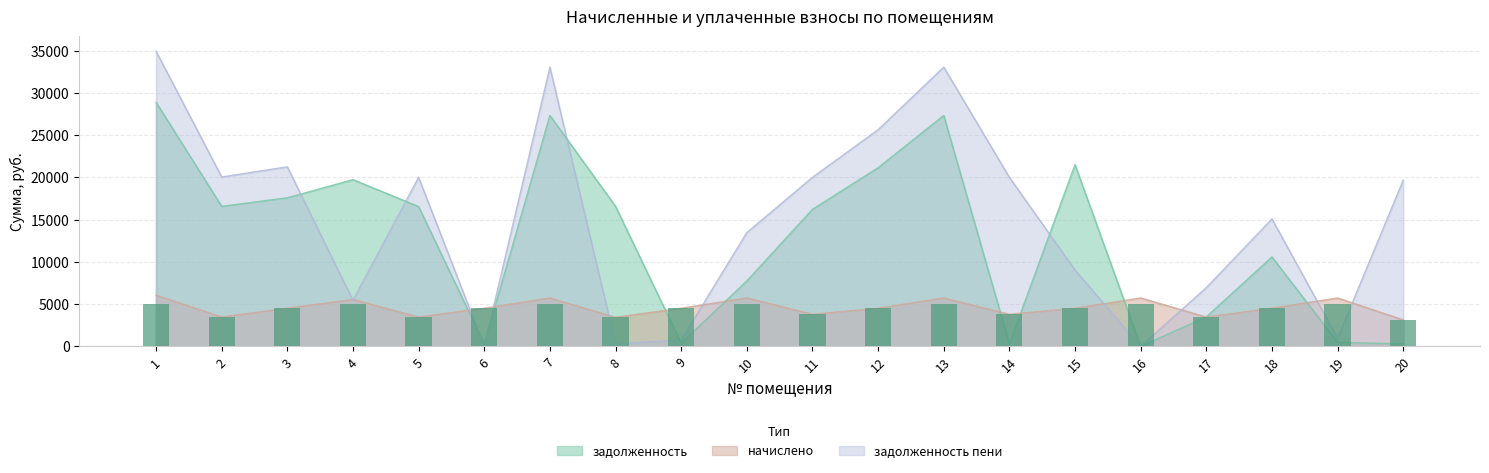

Reading right to left, extract all data points from this chart.

20=3133.4	19=5000.0	18=4504.2	17=3463.2	16=5000.0	15=4504.2	14=3788.0	13=5000.0	12=4504.2	11=3788.0	10=5000.0	9=4504.2	8=3430.7	7=5000.0	6=4504.2	5=3463.2	4=5000.0	3=4504.2	2=3470.0	1=5000.0